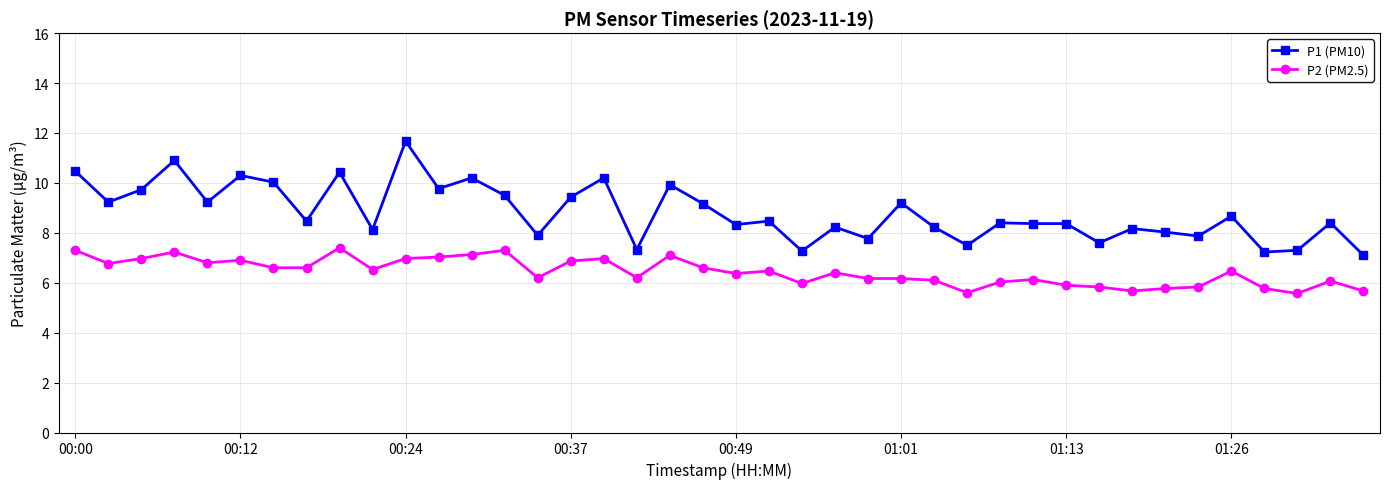

How many series are shown in this chart?

2